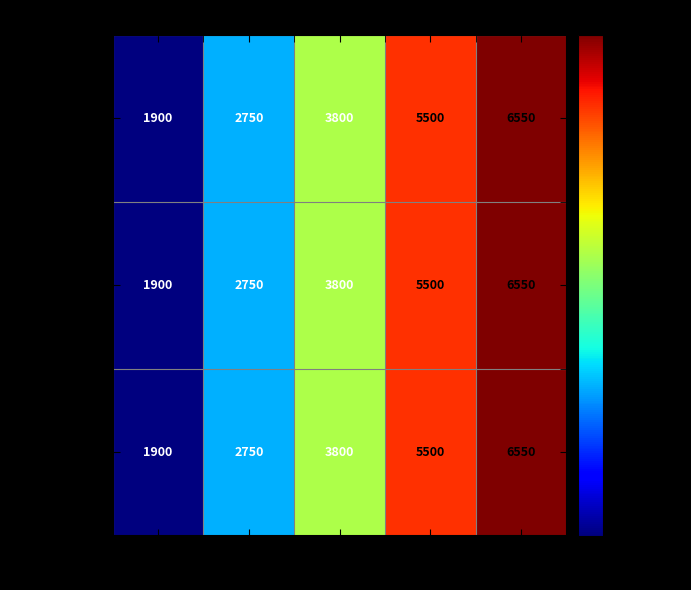

At which category does the chart reach its peak across all series?

5